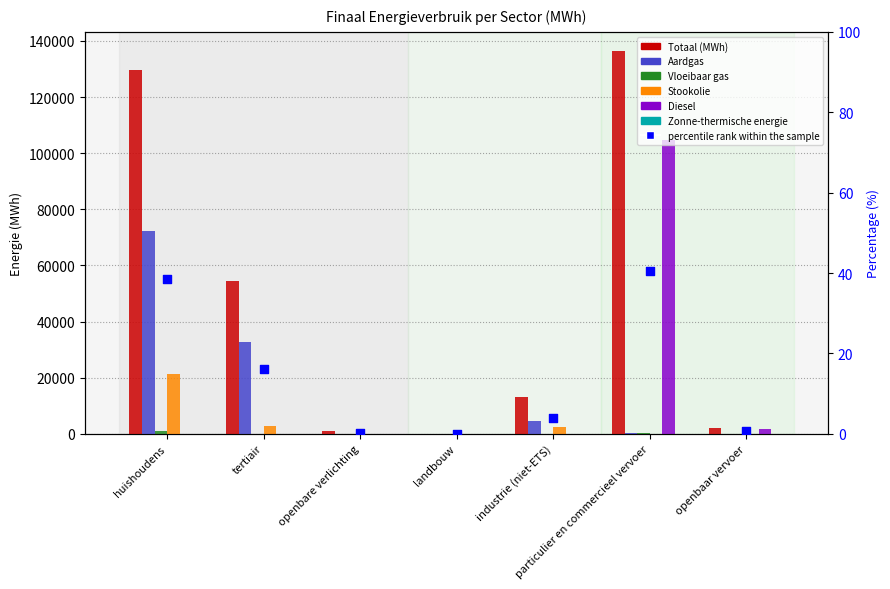

Which series has the largest total across all categories?

Totaal (MWh)